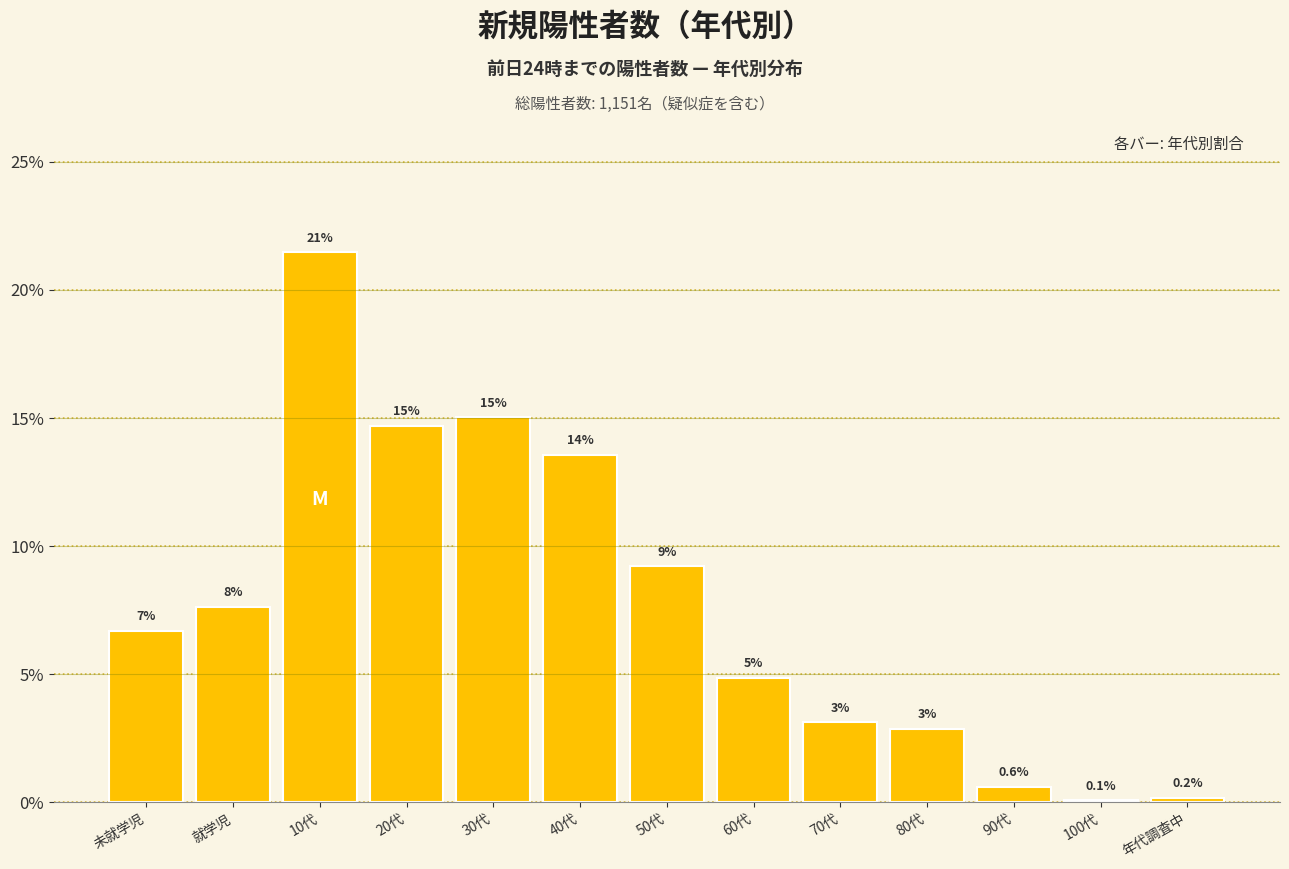

Does the chart contain any negative values?

No